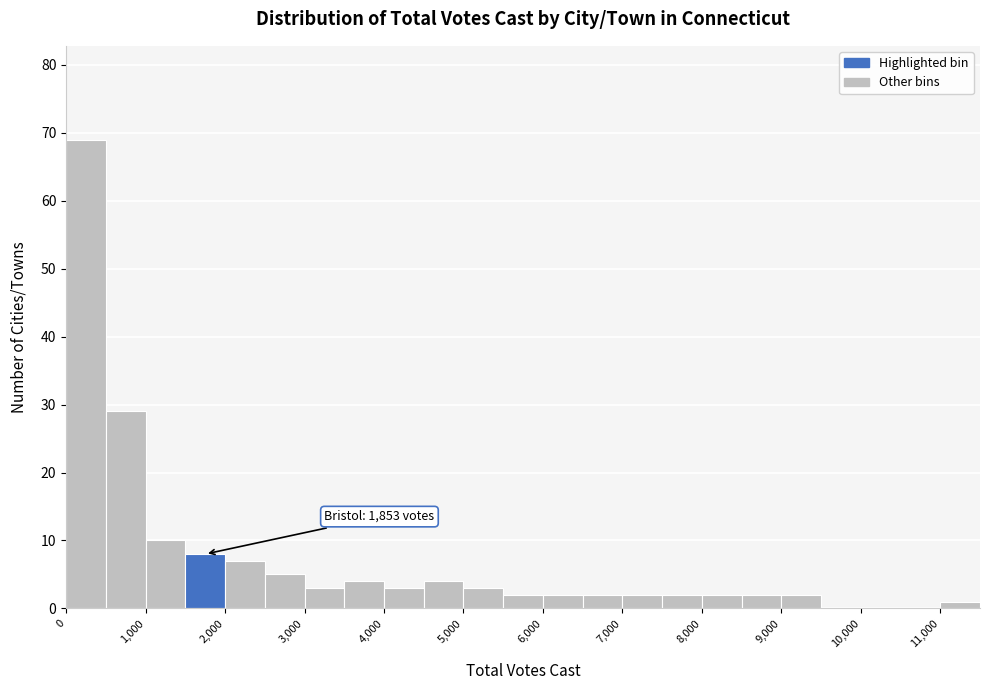

Over which range of the x-axis is the bar tallest?

0 to 500